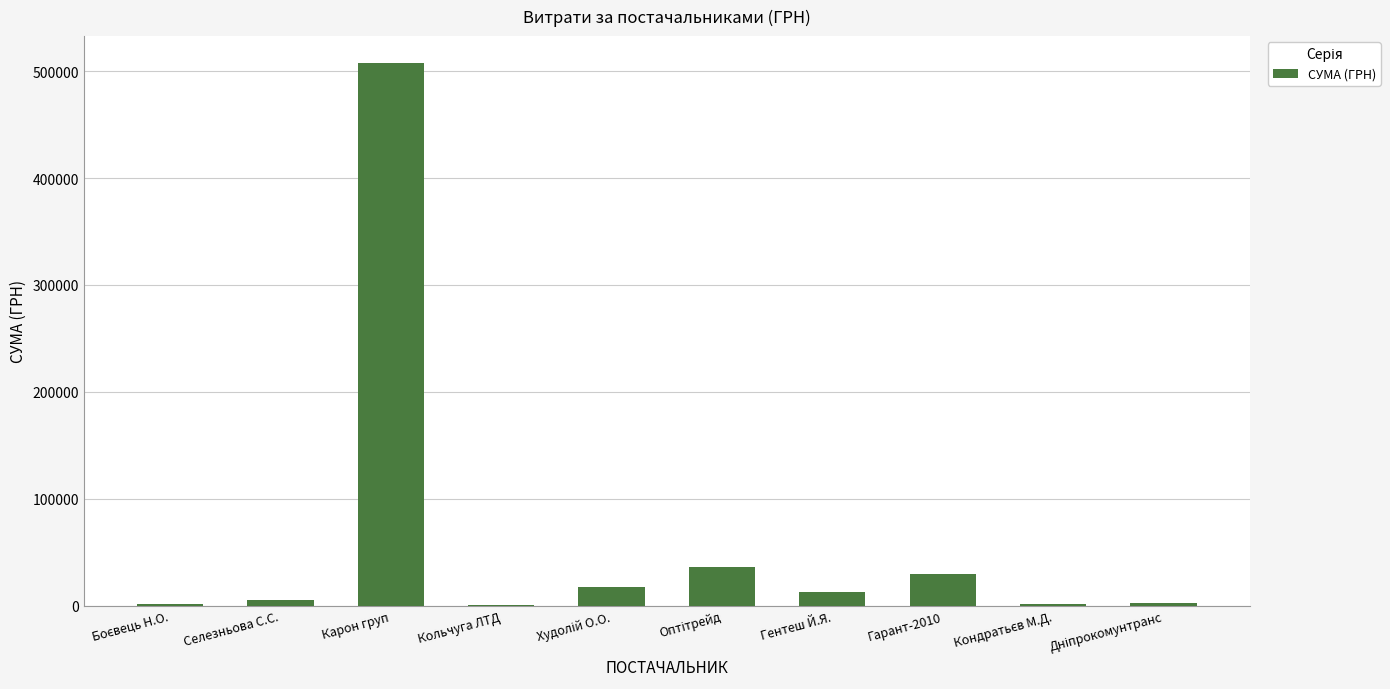

The chart shows a value of 292461.1 at Карон груп. True or false?

False